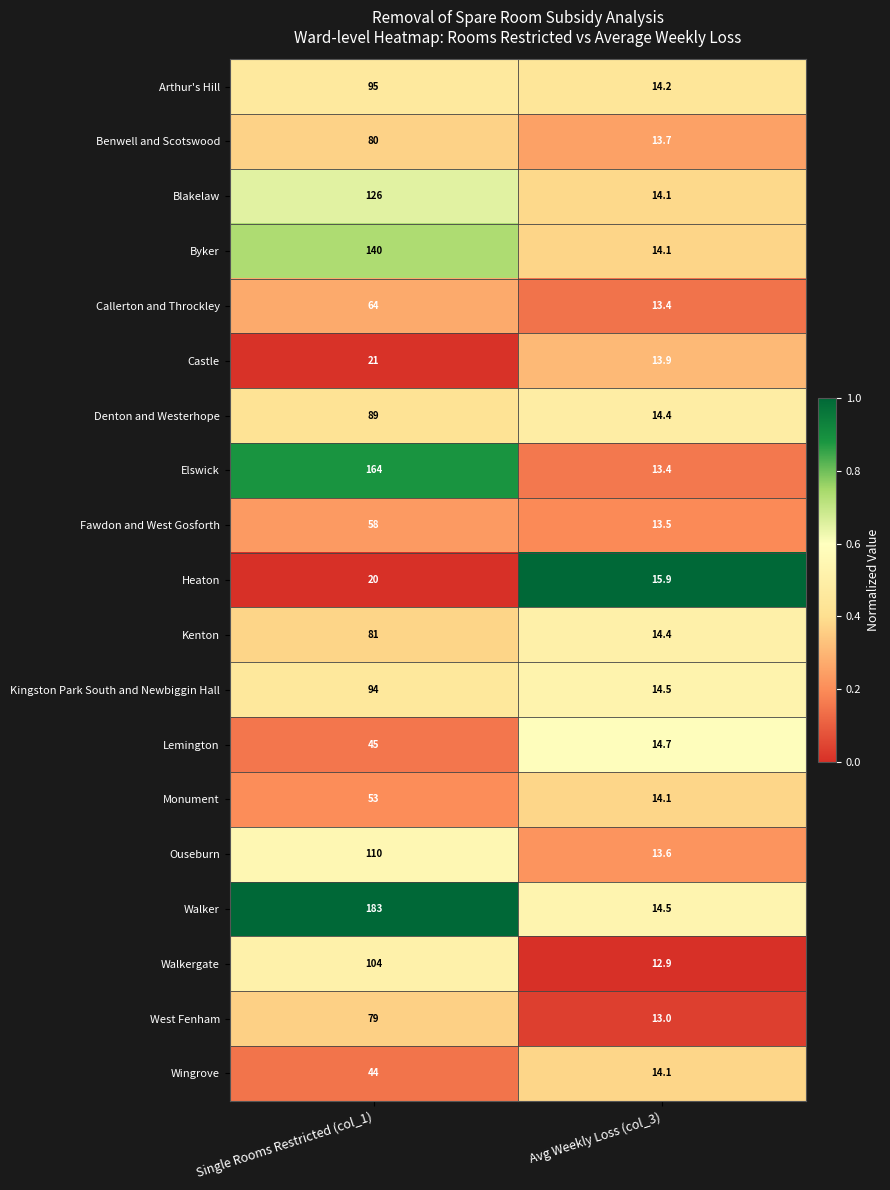

At which category is the sum across all series the highest?

Single Rooms Restricted (col_1)